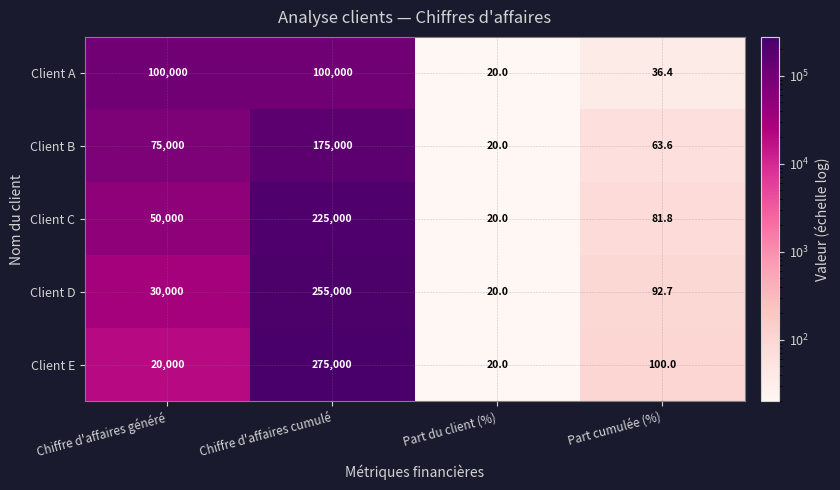

The Client B series shows 72116.4 at Chiffre d'affaires cumulé. True or false?

False